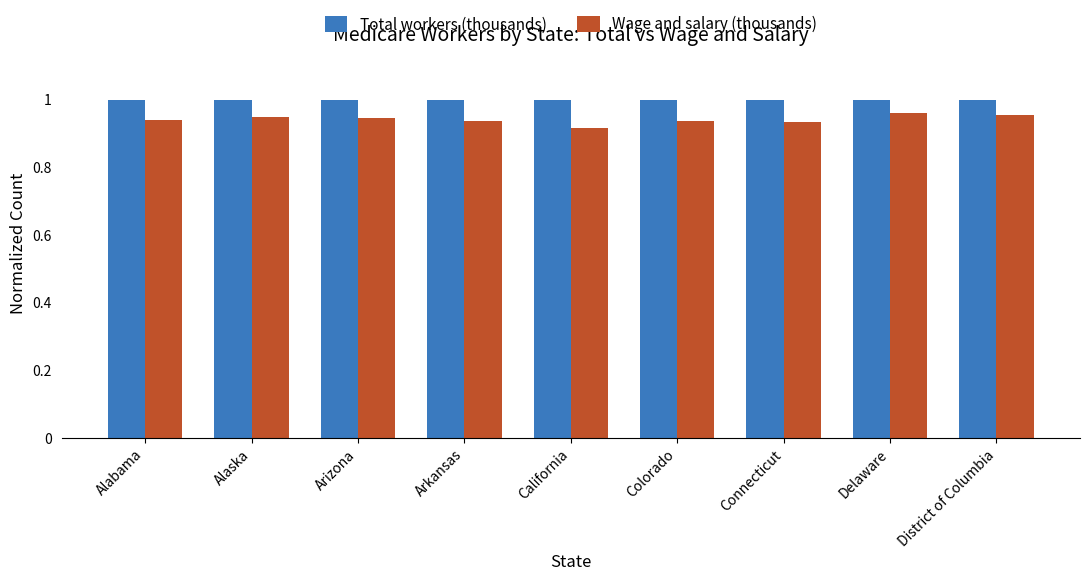

Which series has the largest range (max minus min)?

Wage and salary (thousands)